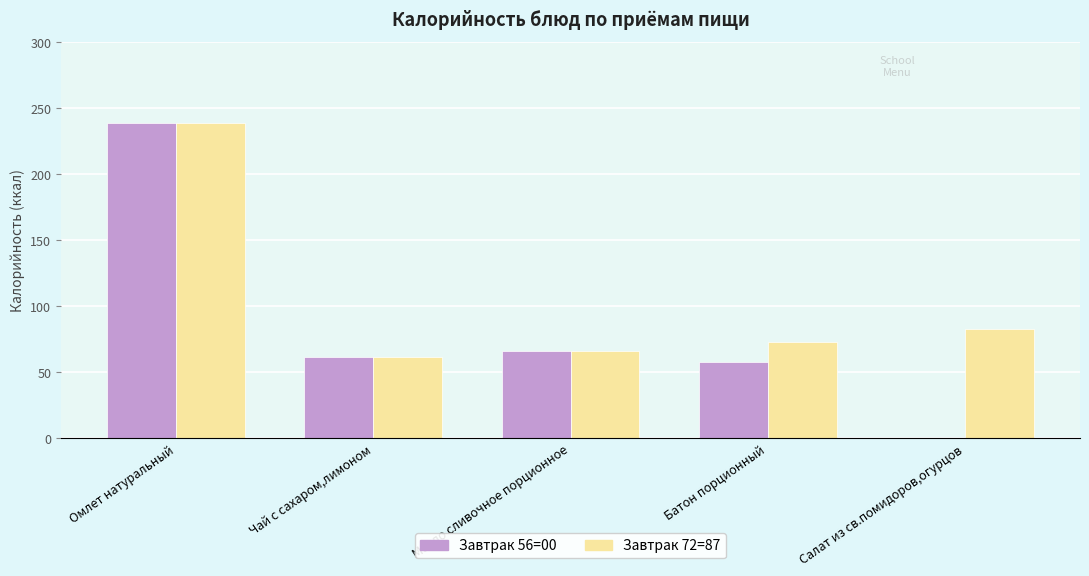

Reading left to right, what are all the values shown in this chart?

Завтрак 56=00: 239	62	66	58	0
Завтрак 72=87: 239	62	66	73	83